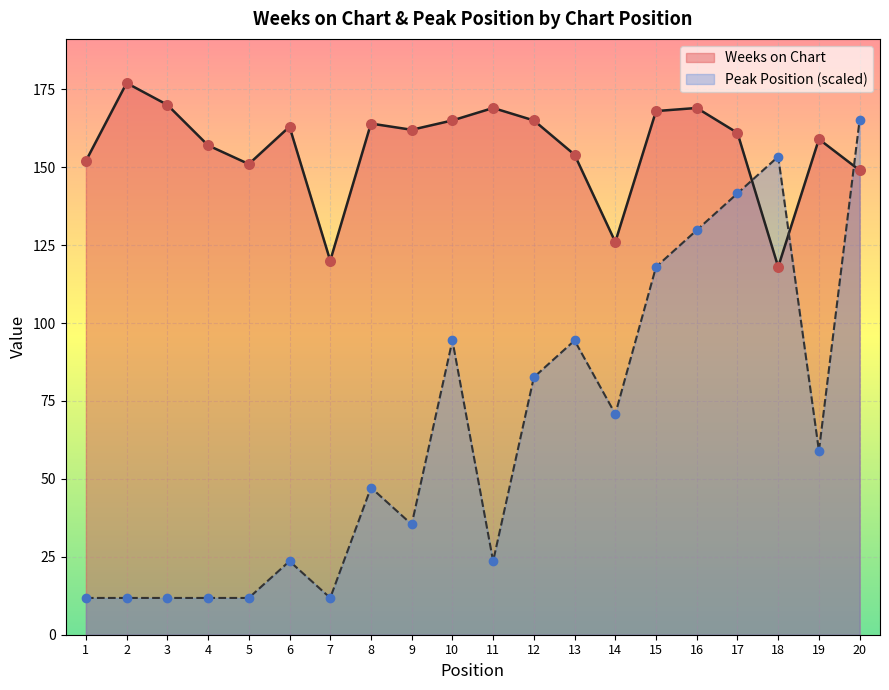

At which category is the sum across all series the highest?

20